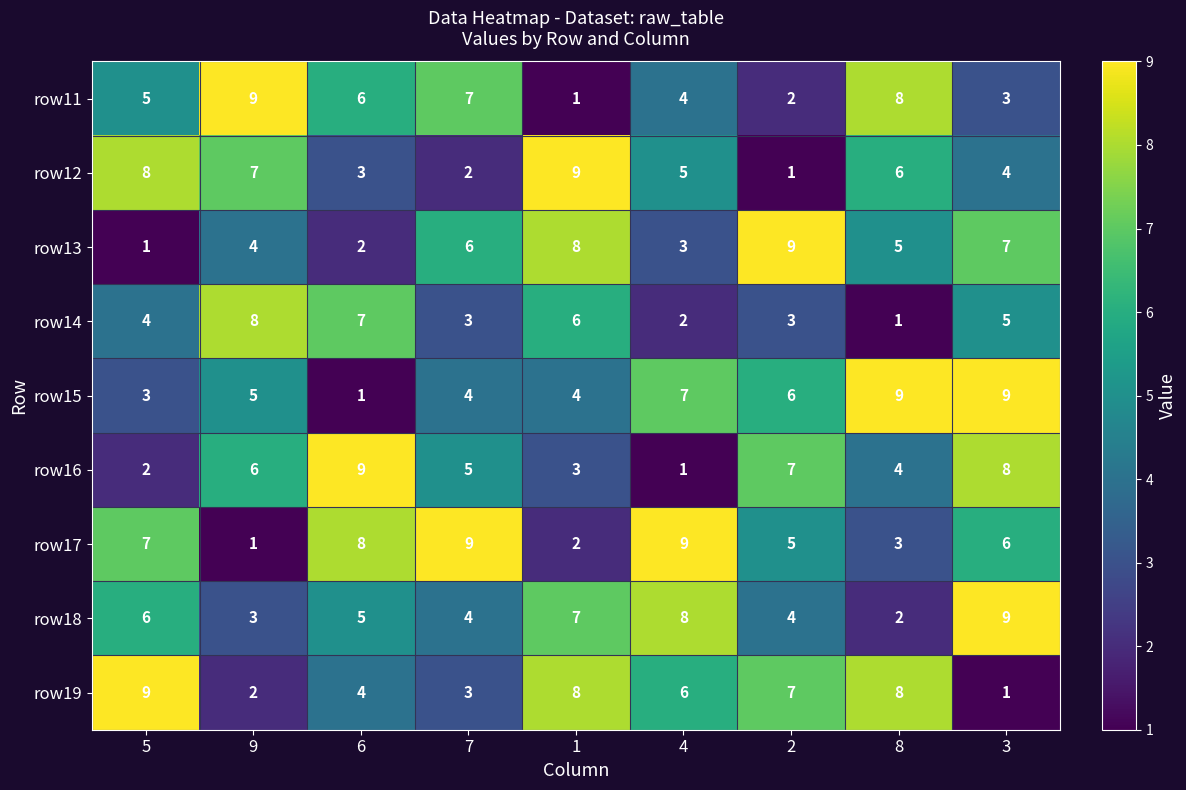

List the labels in order of row16 value, largest first.

6, 3, 2, 9, 7, 8, 1, 5, 4